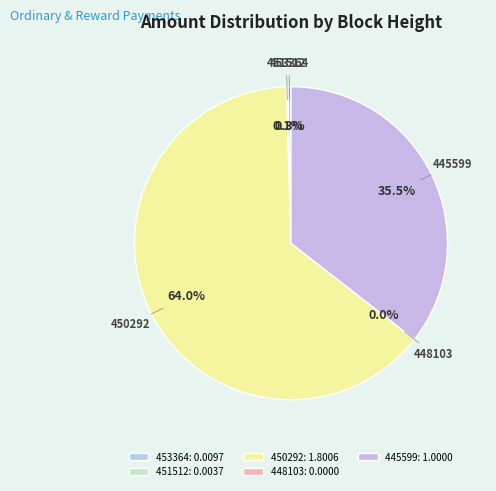

Does any single category account for the majority?

Yes